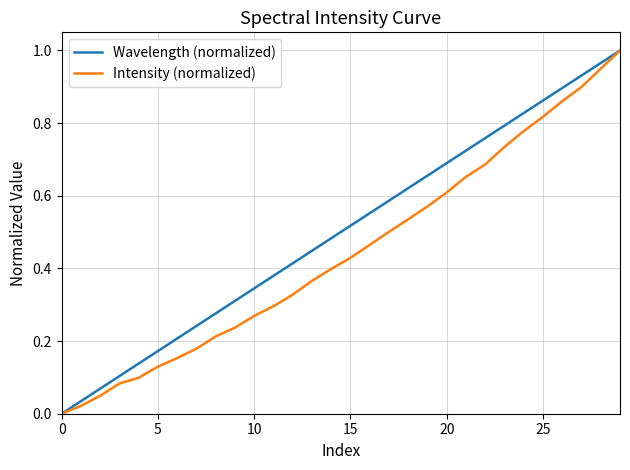

Rank the series by their average value, from highest to lowest.

Wavelength (normalized), Intensity (normalized)